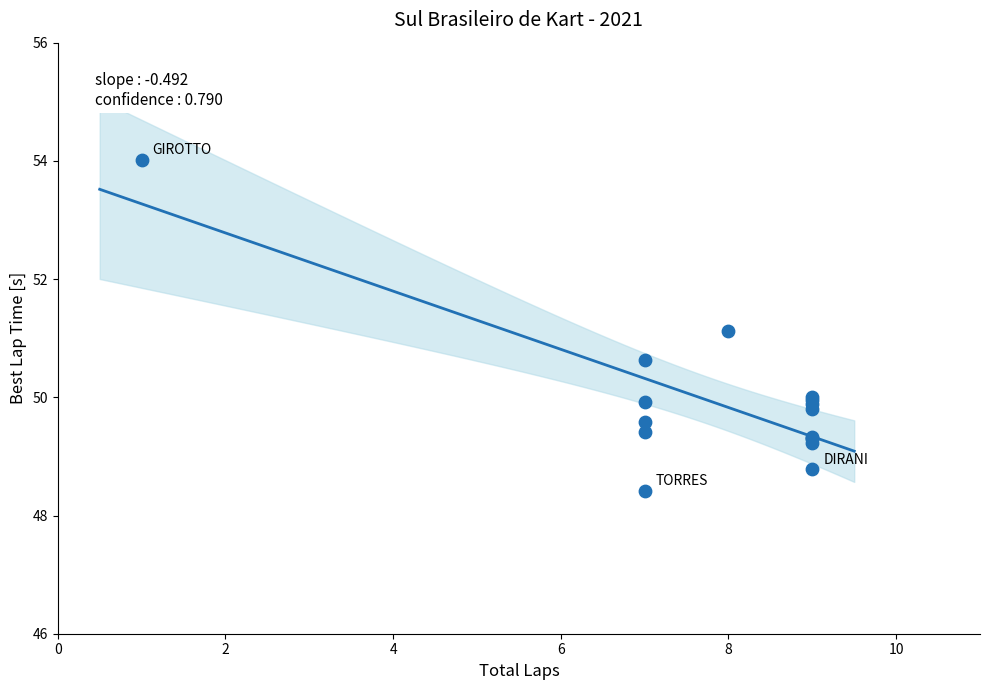

What Y value in the scatter plot is closest to 51?

51.1